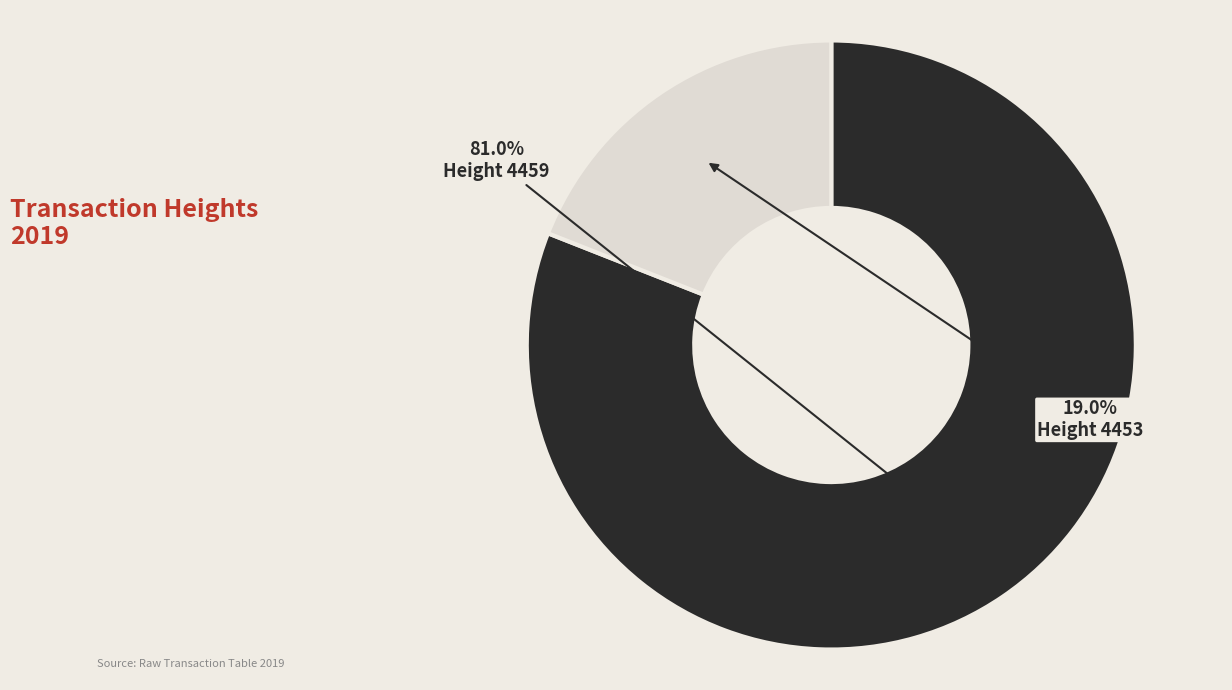

Is there a majority slice in this chart?

Yes